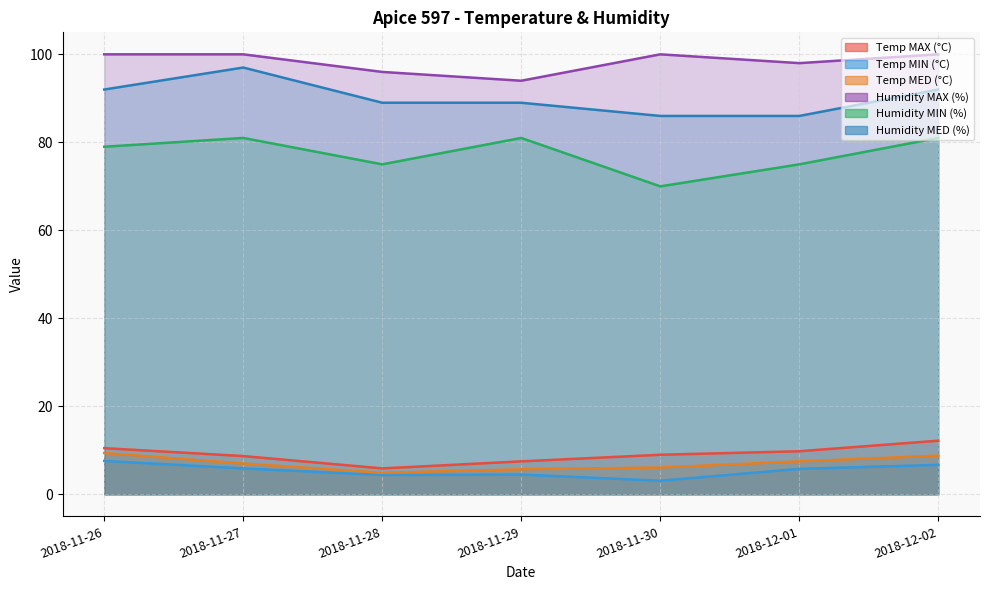

True or false: Humidity MED (%) and Humidity MAX (%) intersect in this chart.

False